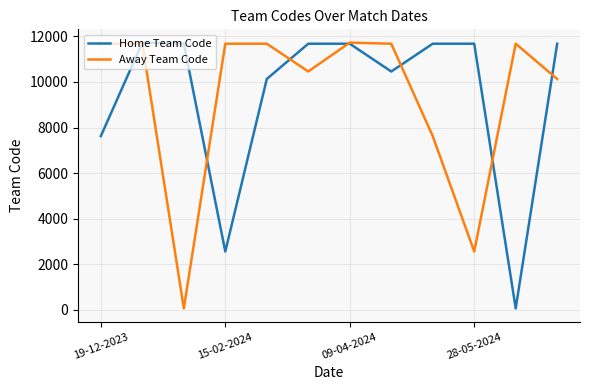

What is the maximum value shown in the chart?

11725